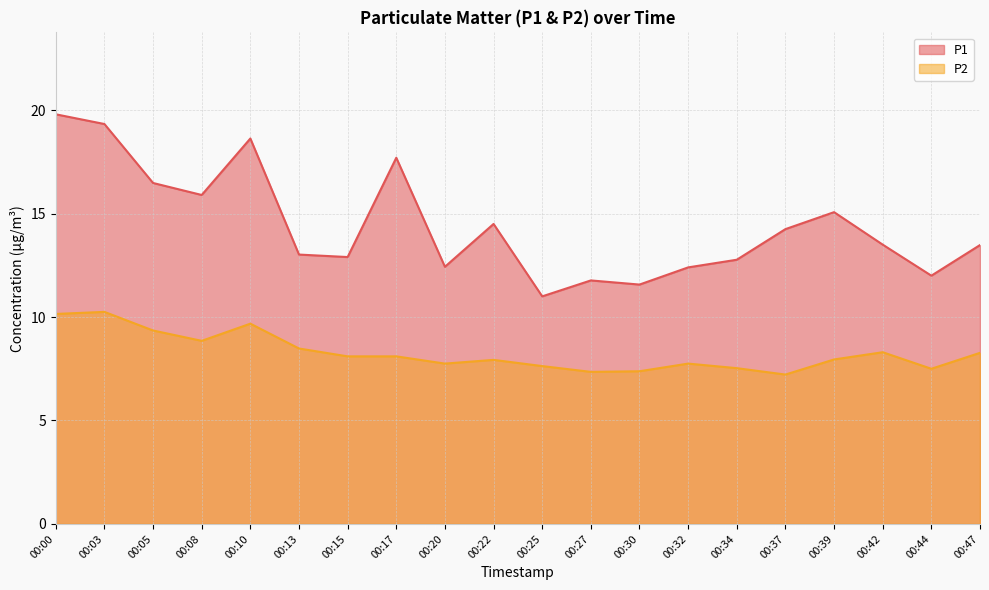

Where is P1 nearest to the value 15?

00:39